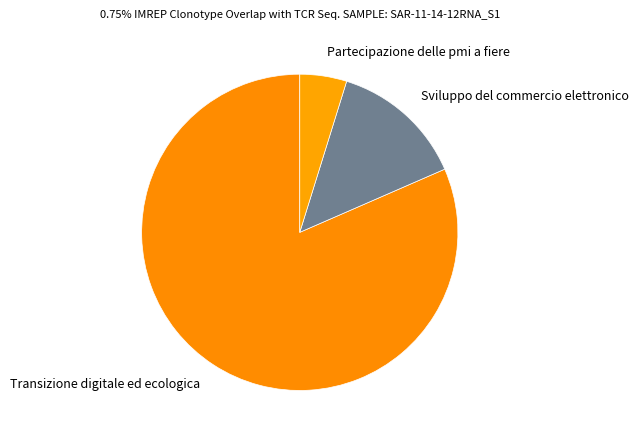

Is the sum of Transizione digitale ed ecologica and Sviluppo del commercio elettronico greater than half?

Yes